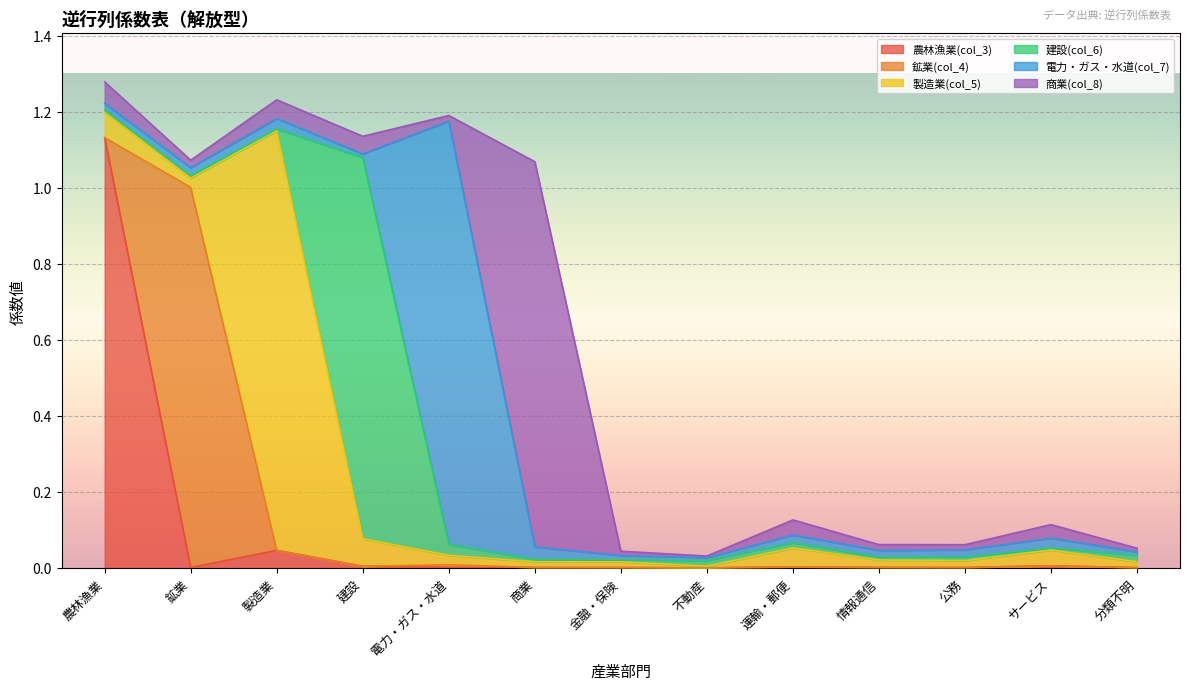

The value of 製造業(col_5) at 不動産 is 0.0. True or false?

True